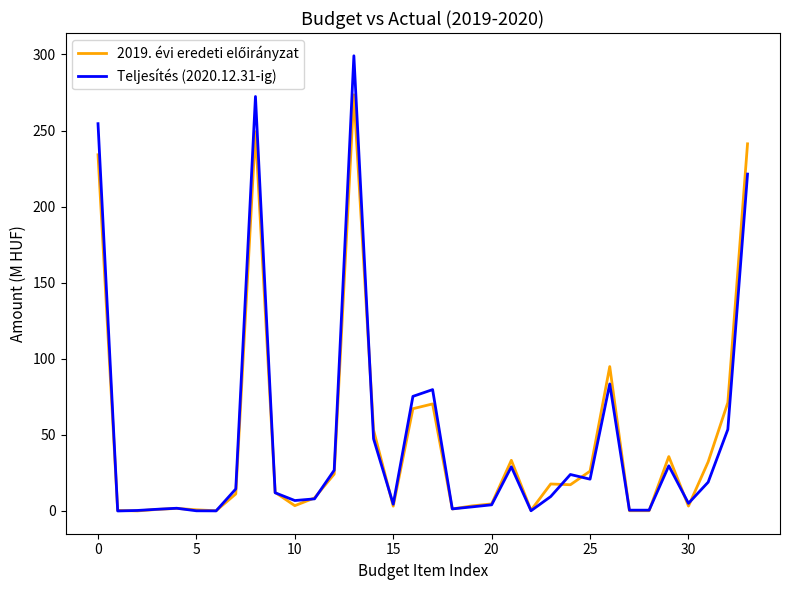

How many categories are shown in the chart?

34